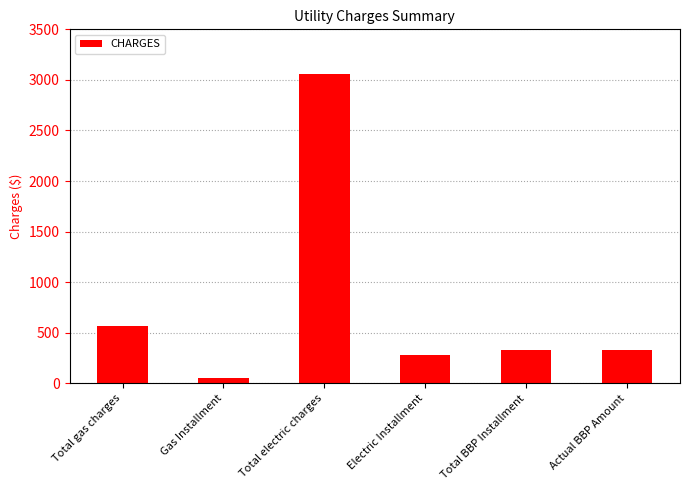

Which label corresponds to the smallest value in the chart?

Gas Installment